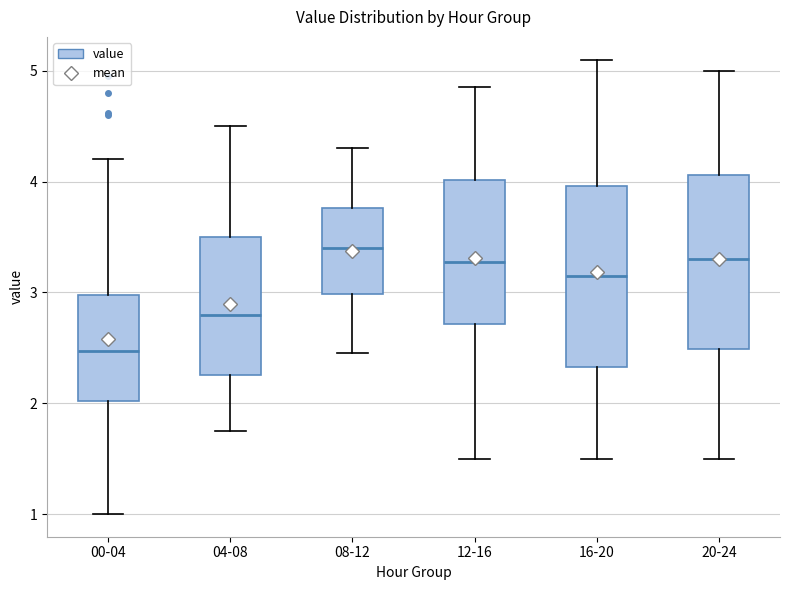

Reading left to right, read every box against the y-axis: the position of its median line, the range the box covers, and the ends of its whiskers. The values are not printed on the chart, so give them approximately, as read against the axis.

00-04: median 2.5, box 2.0 to 3.0, whiskers 1.0 to 4.2
04-08: median 2.8, box 2.3 to 3.5, whiskers 1.8 to 4.5
08-12: median 3.4, box 3.0 to 3.8, whiskers 2.5 to 4.3
12-16: median 3.3, box 2.7 to 4.0, whiskers 1.5 to 4.9
16-20: median 3.2, box 2.3 to 4.0, whiskers 1.5 to 5.1
20-24: median 3.3, box 2.5 to 4.1, whiskers 1.5 to 5.0